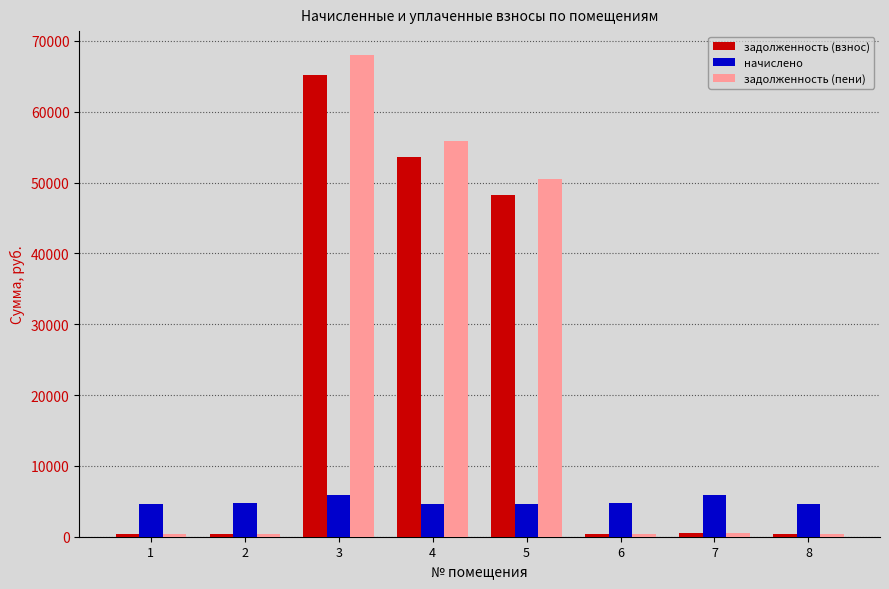

How many values in the задолженность (пени) series are below 490?

4